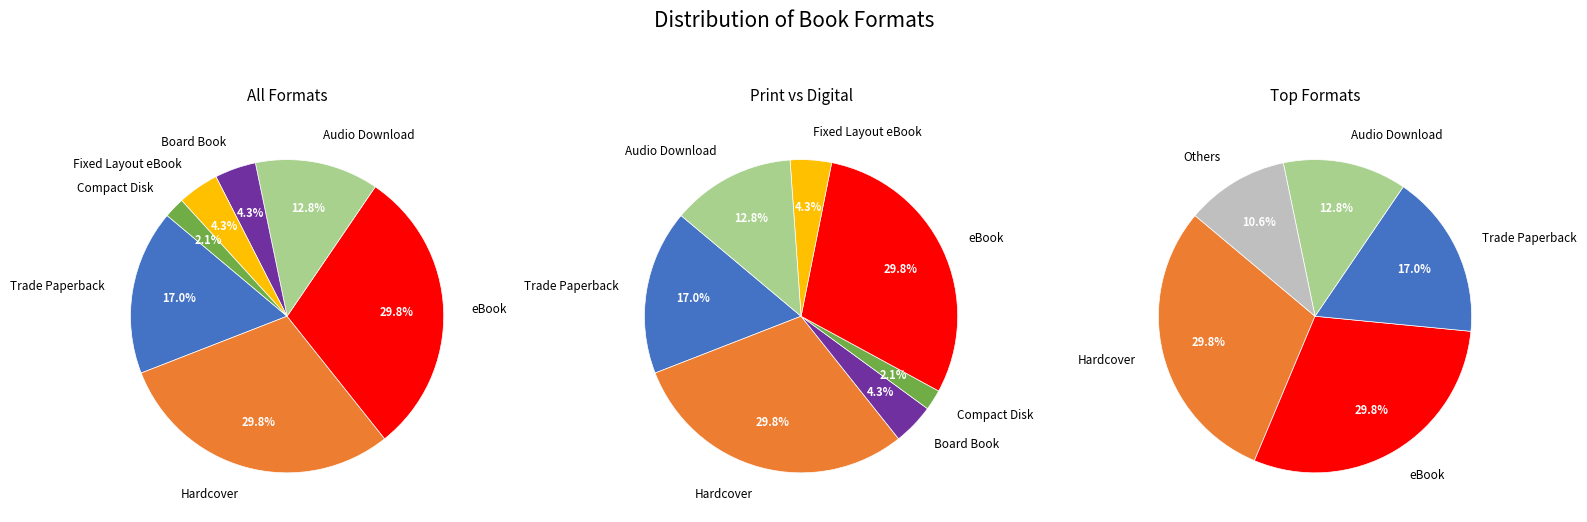

How many slices are in this pie chart?

7